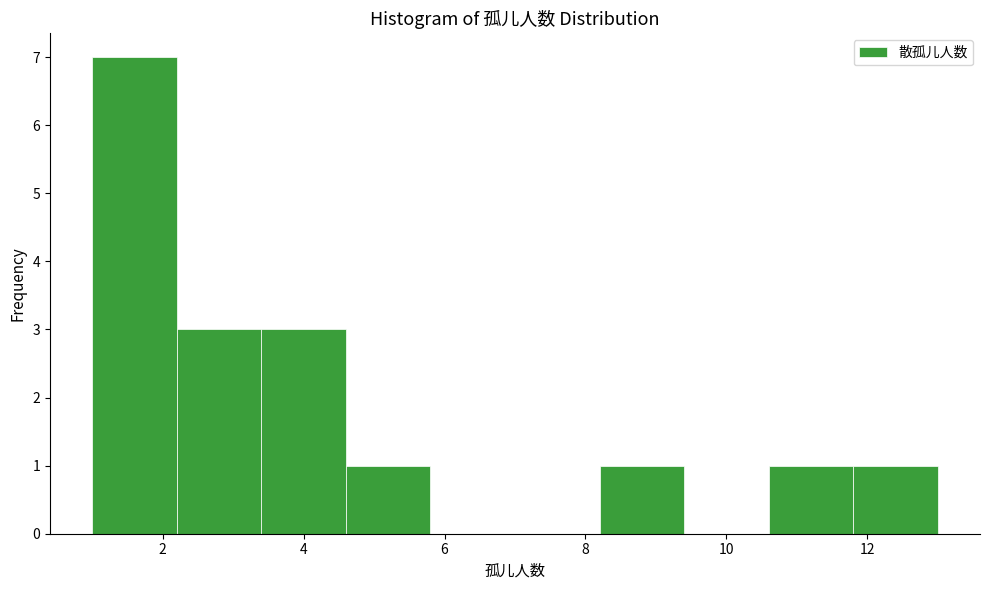

How tall is the bar that spans 3.4 to 4.6 on the x-axis? The values are not printed on the chart, so give them approximately, as read against the axis.

3